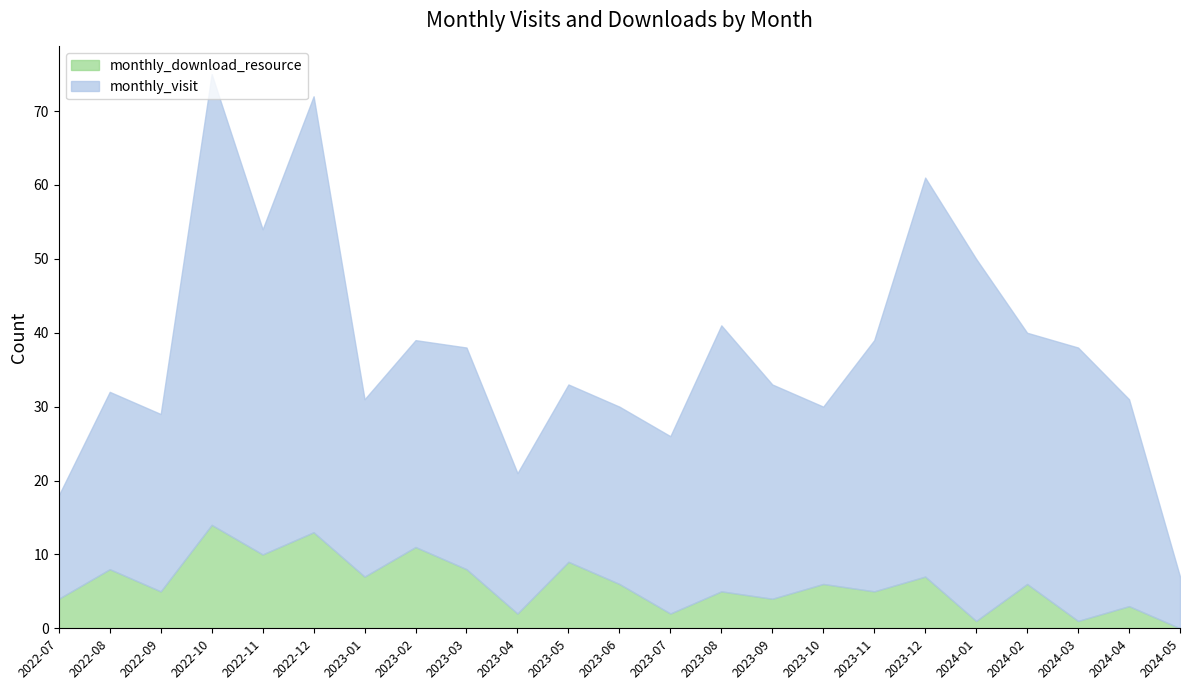

Between 2023-03 and 2024-02, which is larger?

2023-03